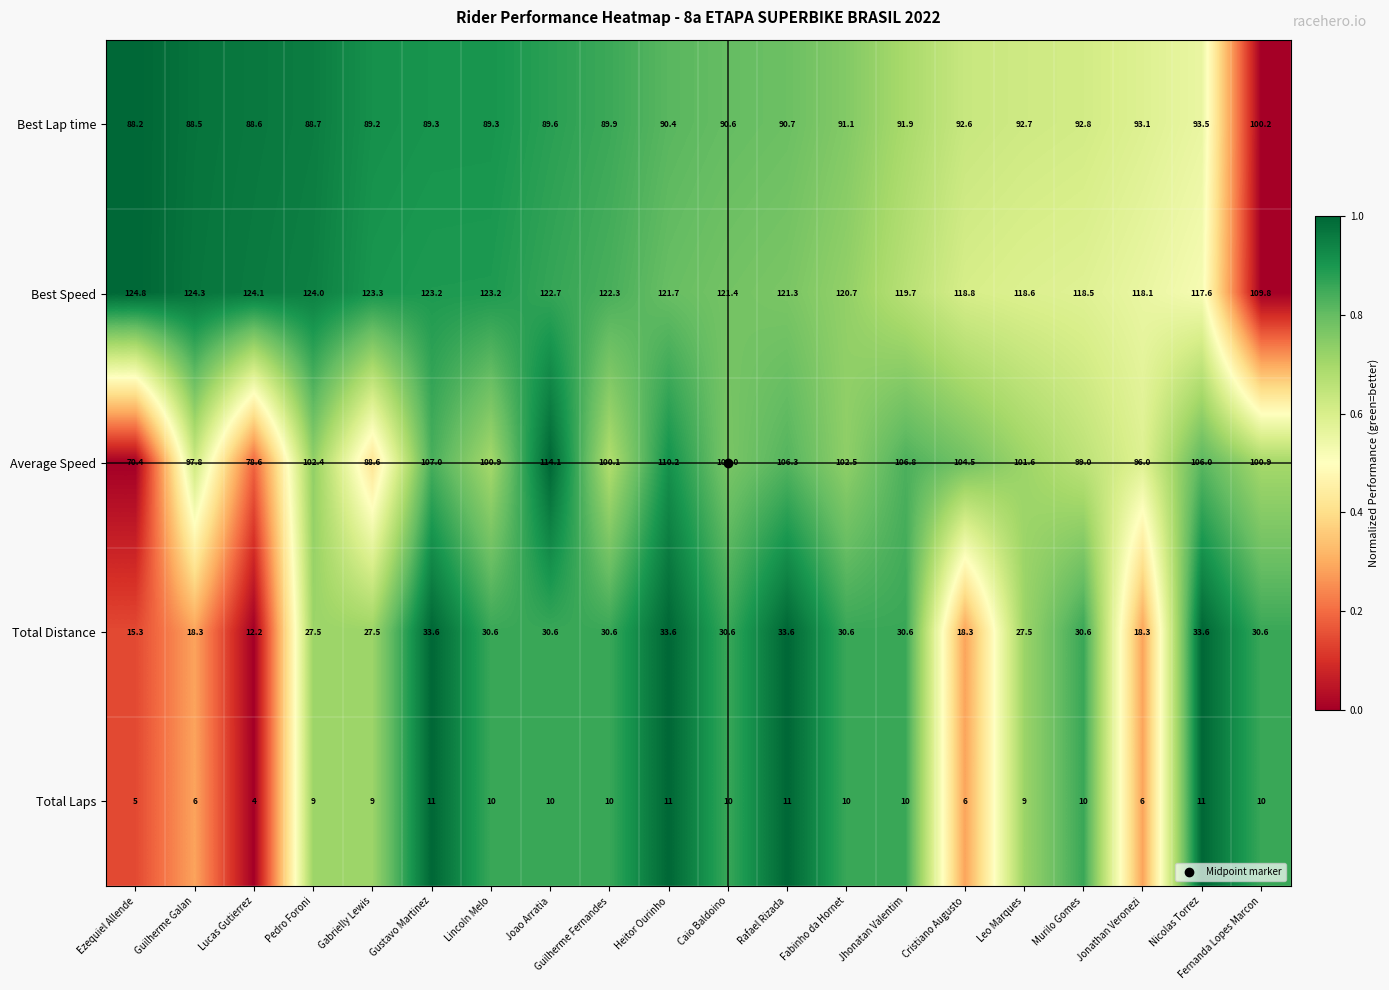

What is the spread (max minus min) of values at Jhonatan Valentim?

109.7